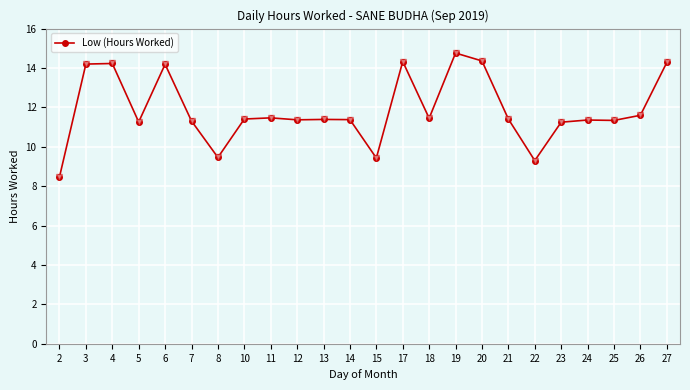

Does the chart have visible grid lines?

Yes